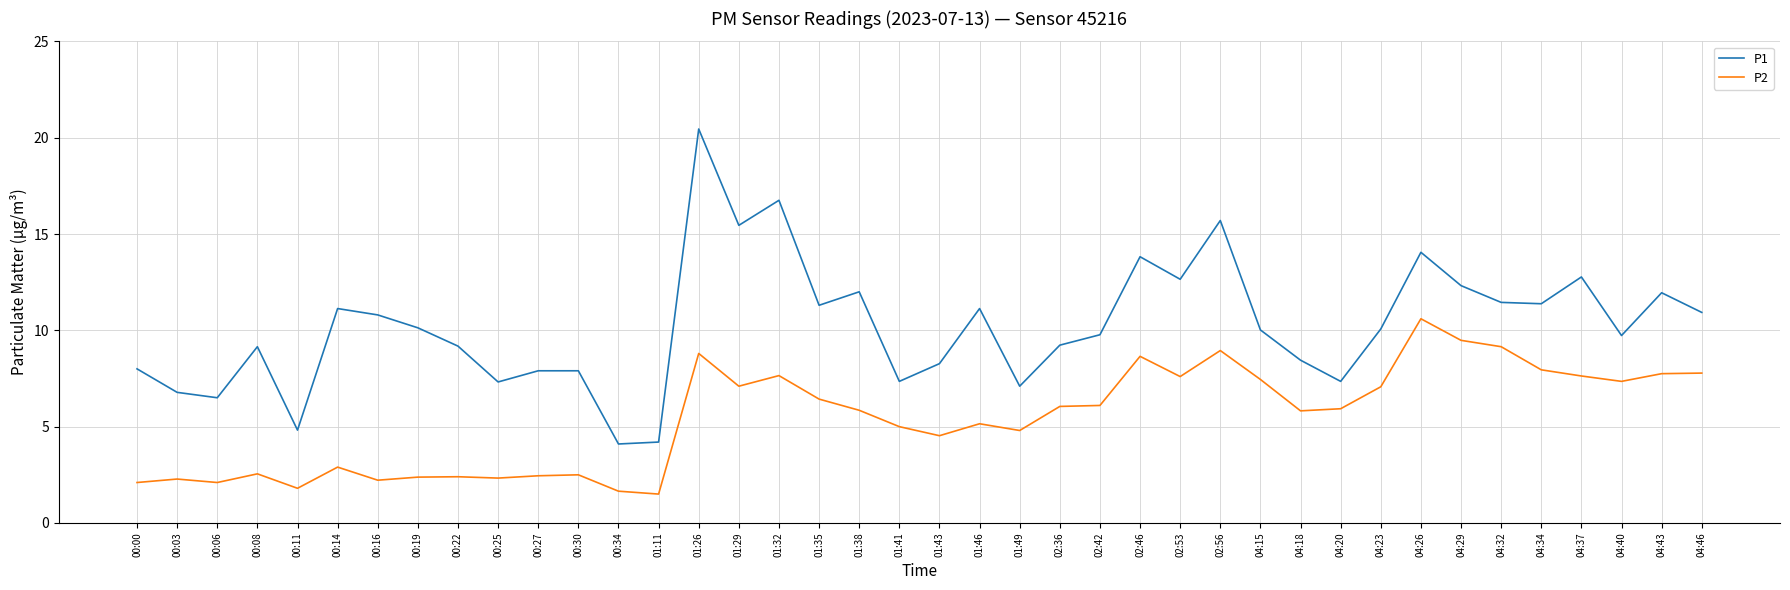

What is the minimum value for P2?

1.5